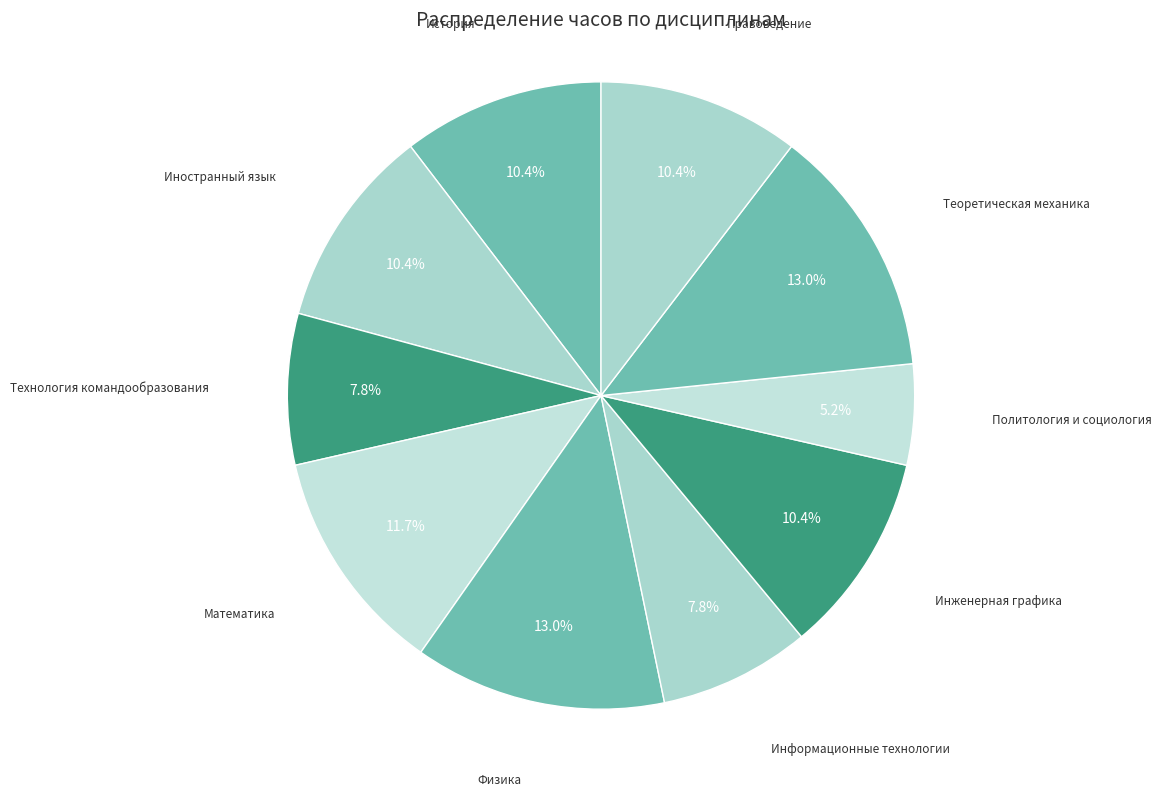

What is the total percentage of Инженерная графика and Физика?

23.4%